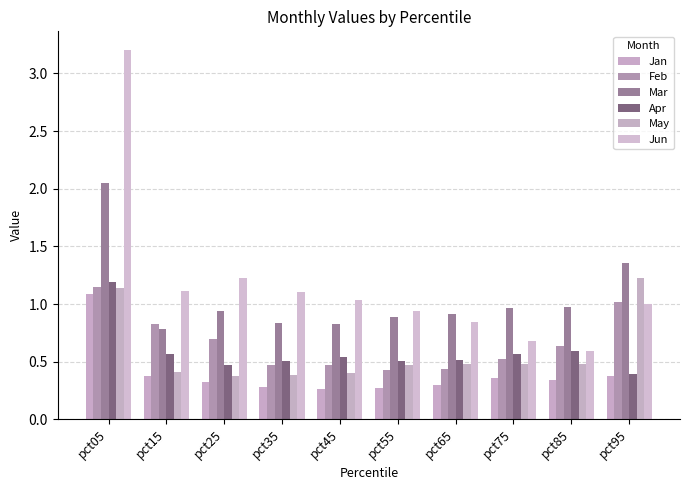

Reading left to right, transcribe all the data shown in this chart.

Jan: pct05=1.1	pct15=0.4	pct25=0.3	pct35=0.3	pct45=0.3	pct55=0.3	pct65=0.3	pct75=0.4	pct85=0.3	pct95=0.4
Feb: pct05=1.2	pct15=0.8	pct25=0.7	pct35=0.5	pct45=0.5	pct55=0.4	pct65=0.4	pct75=0.5	pct85=0.6	pct95=1.0
Mar: pct05=2.1	pct15=0.8	pct25=0.9	pct35=0.8	pct45=0.8	pct55=0.9	pct65=0.9	pct75=1.0	pct85=1.0	pct95=1.4
Apr: pct05=1.2	pct15=0.6	pct25=0.5	pct35=0.5	pct45=0.5	pct55=0.5	pct65=0.5	pct75=0.6	pct85=0.6	pct95=0.4
May: pct05=1.1	pct15=0.4	pct25=0.4	pct35=0.4	pct45=0.4	pct55=0.5	pct65=0.5	pct75=0.5	pct85=0.5	pct95=1.2
Jun: pct05=3.2	pct15=1.1	pct25=1.2	pct35=1.1	pct45=1.0	pct55=0.9	pct65=0.8	pct75=0.7	pct85=0.6	pct95=1.0